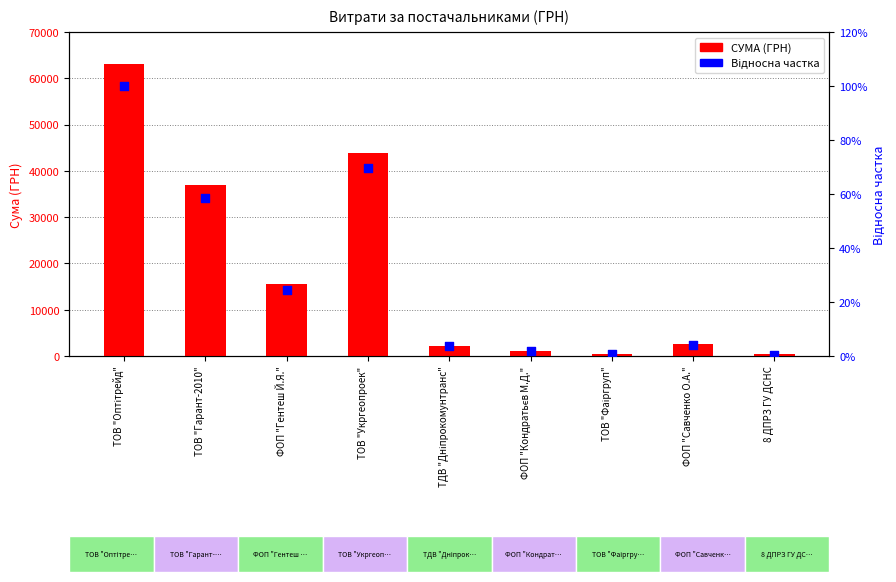

Is the value of Відносна частка at ТОВ "Гарант-2010" greater than the value of СУМА (ГРН) at ФОП "Гентеш Й.Я."?

No